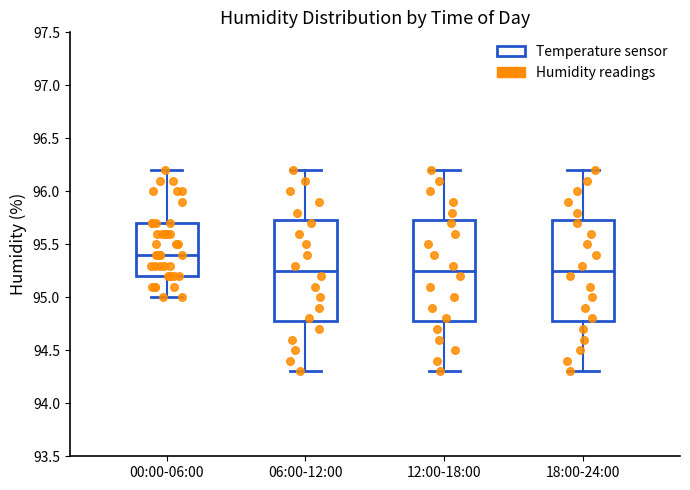

Which box has the highest median line?

00:00-06:00